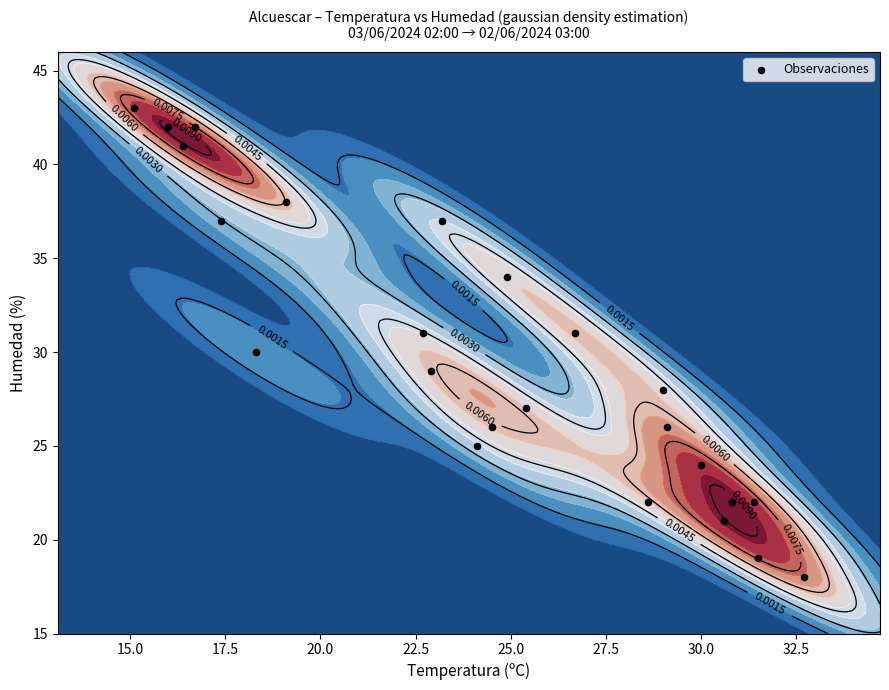

What is the greatest value displayed?

43